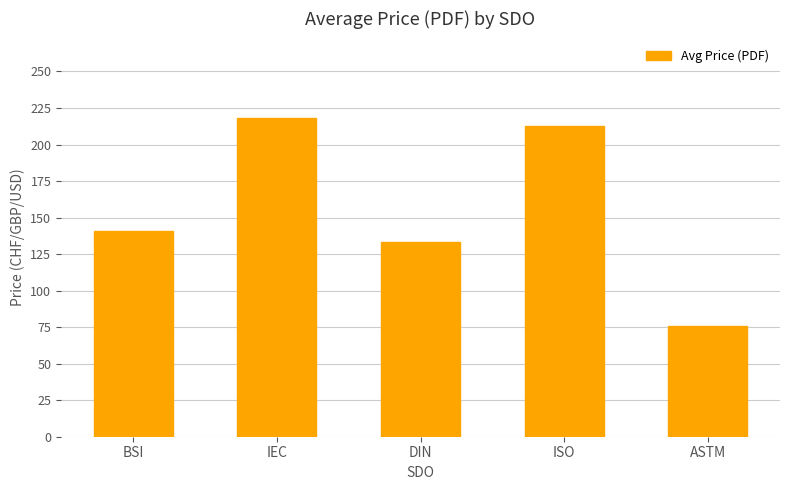

The value at BSI is 35.6. True or false?

False